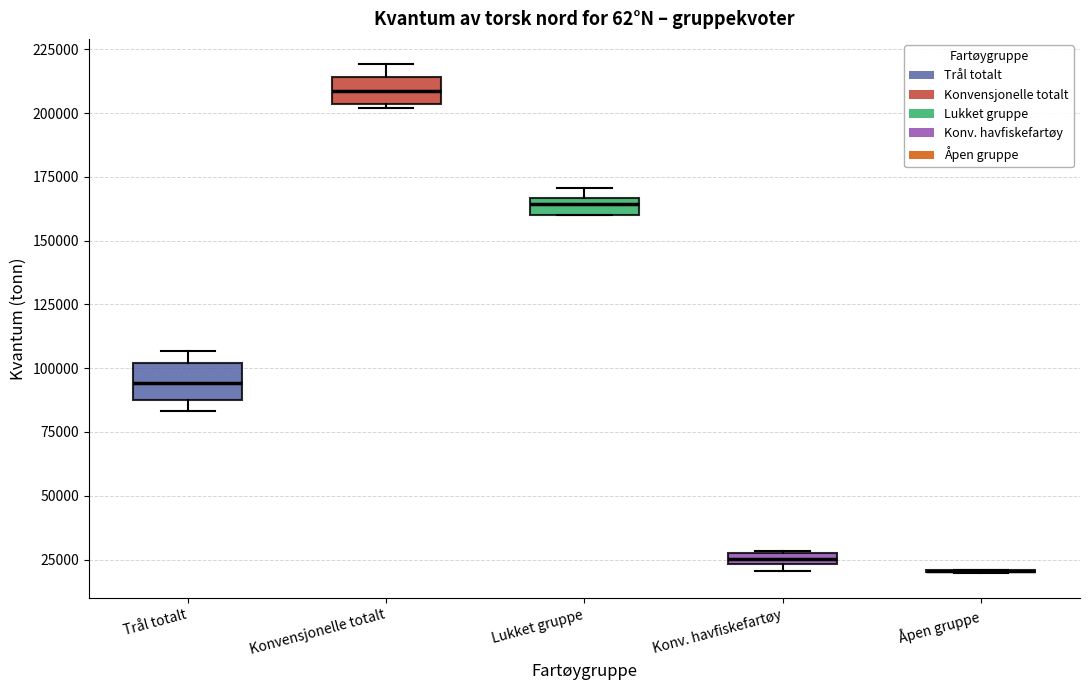

Where is the lower edge of the box for Lukket gruppe on the y-axis? The values are not printed on the chart, so give them approximately, as read against the axis.

160000